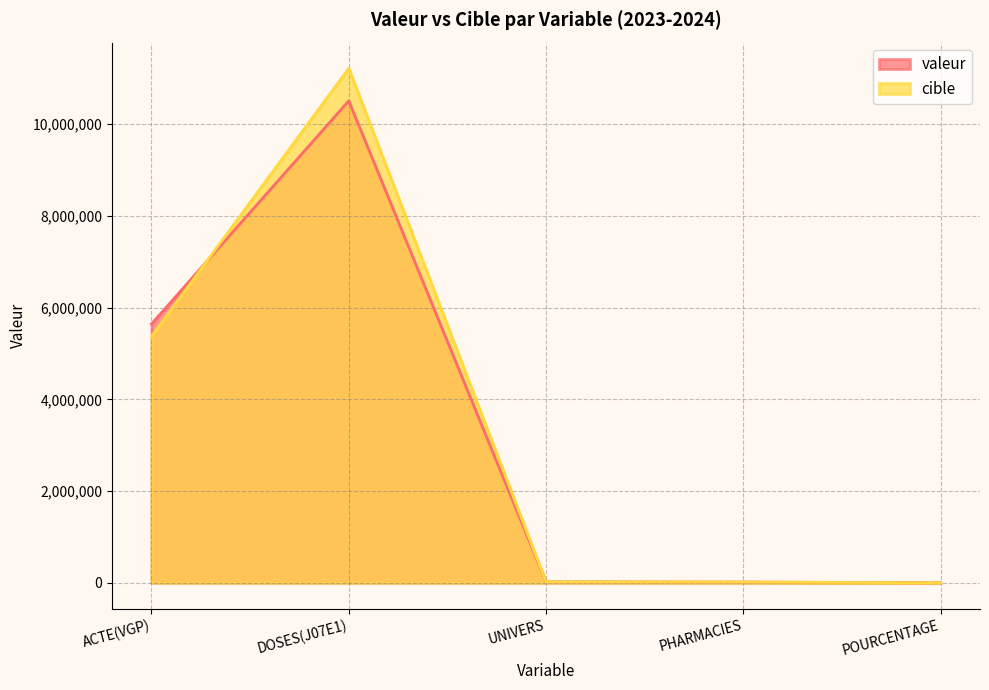

Which series has the widest spread of values?

cible